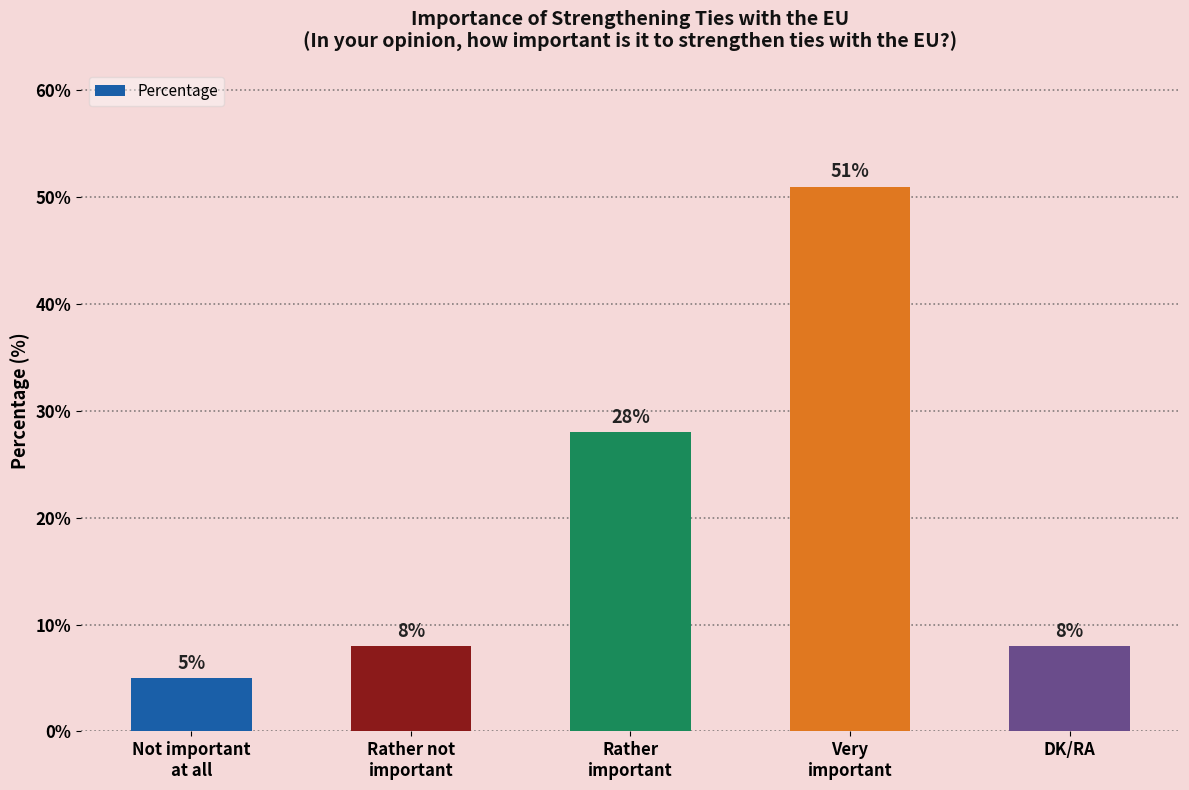

At which label is the value closest to 28?

Rather
important